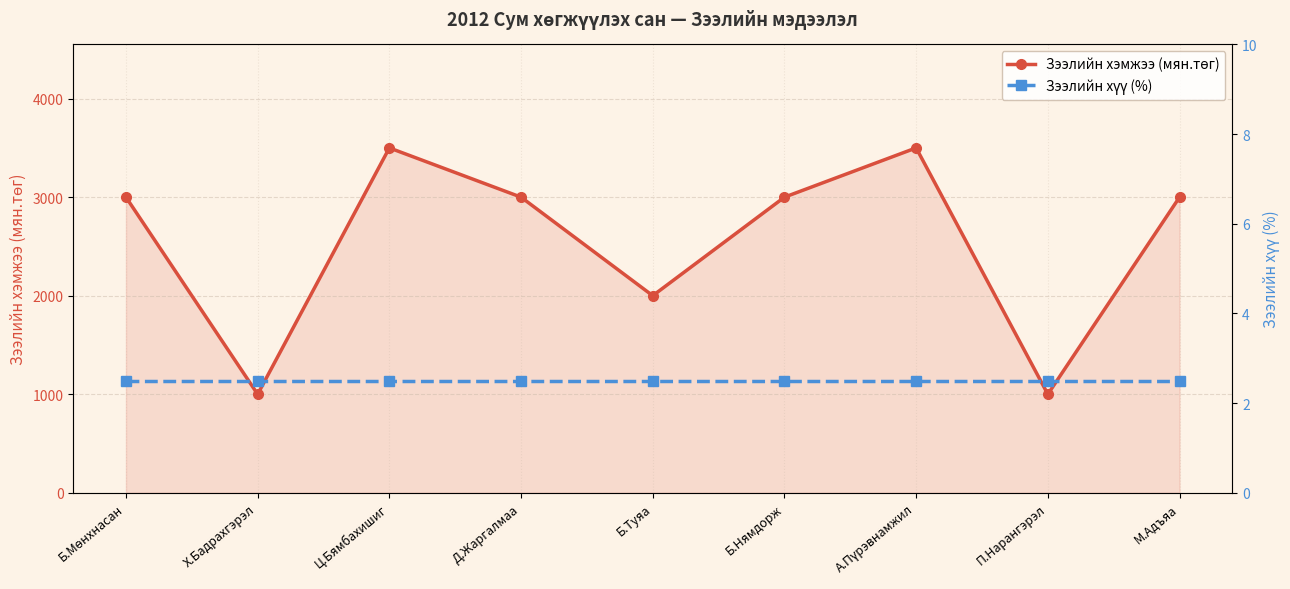

What is the label of the 8th point from the left?

П.Нарангэрэл